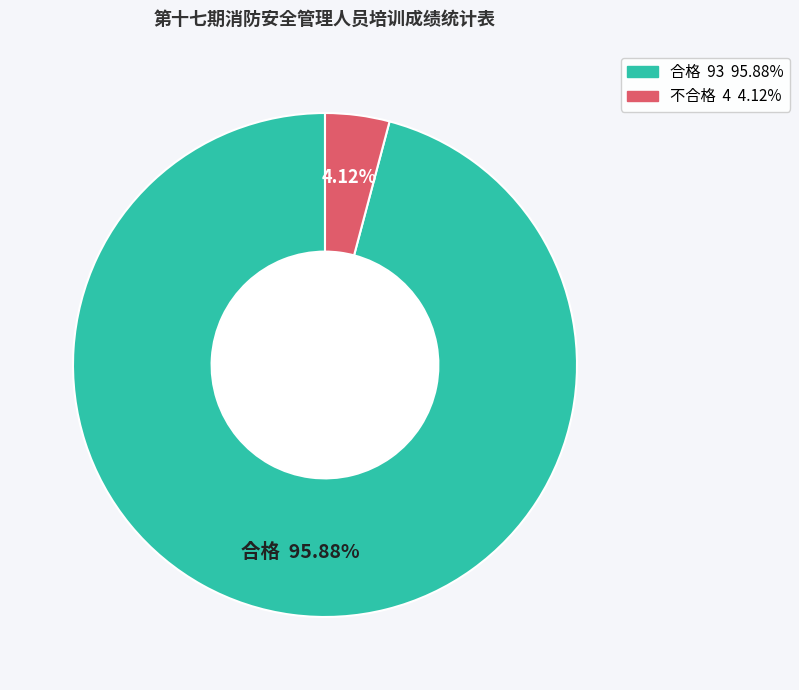

Does any single category account for the majority?

Yes